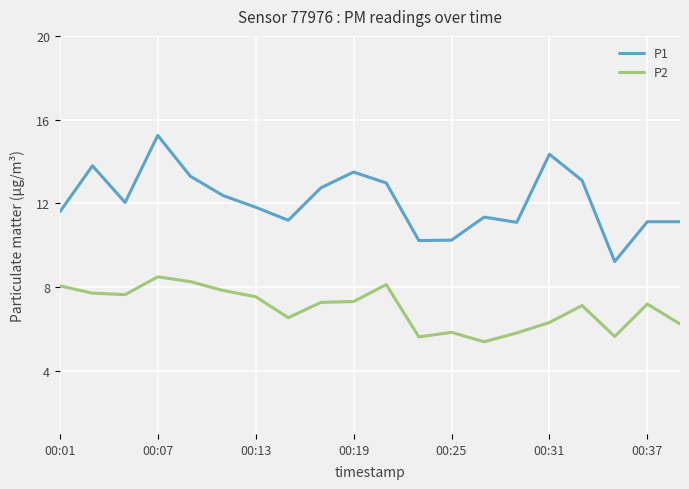

How many lines are shown in the chart?

2